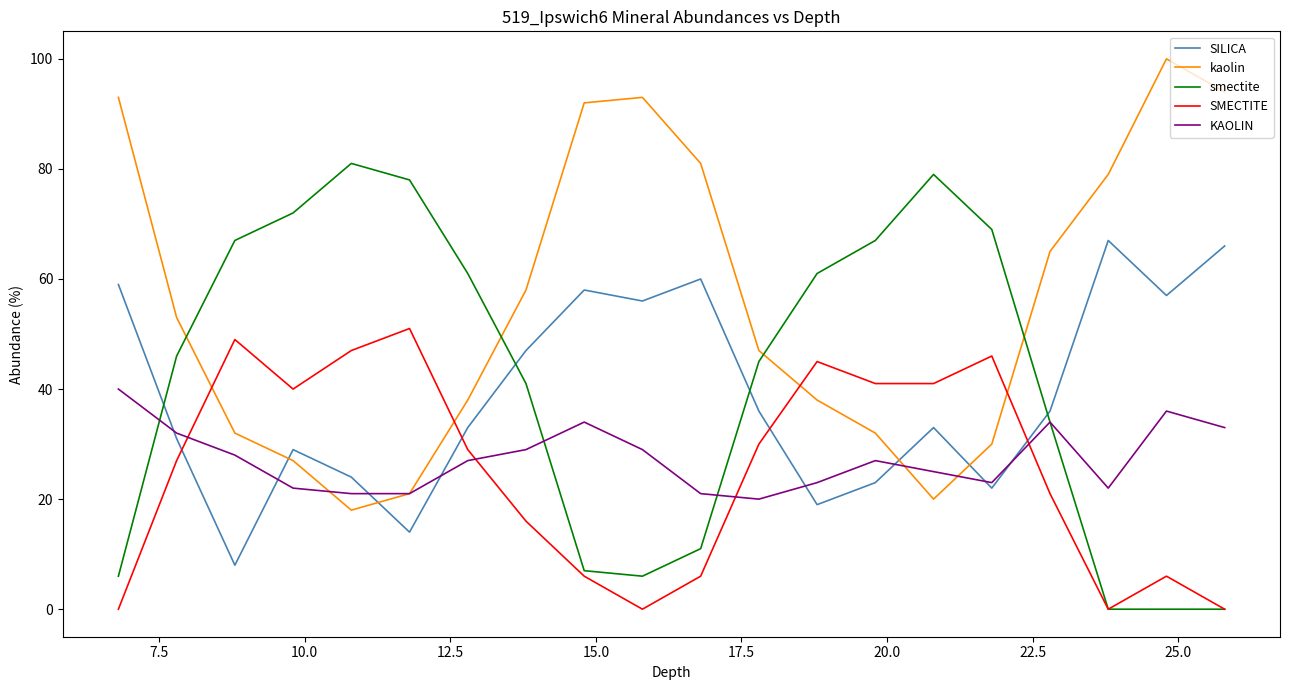

Does the chart display data point markers on the line(s)?

No